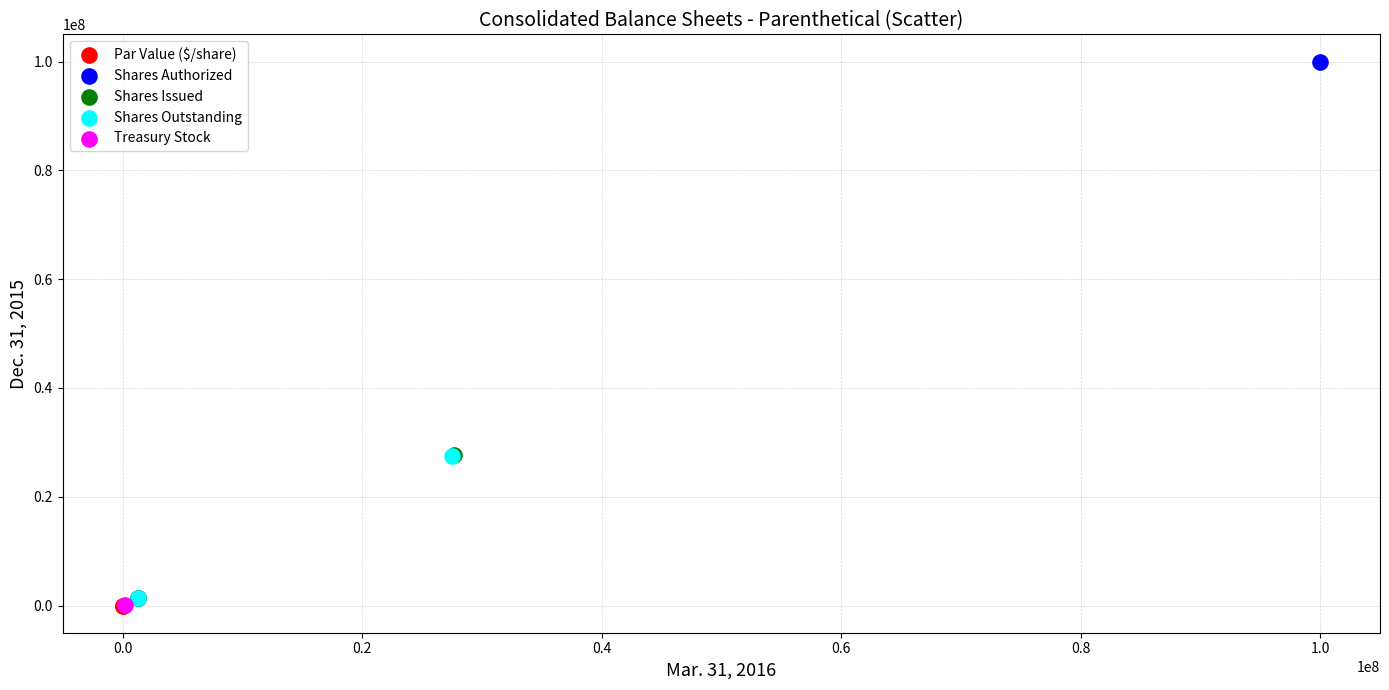

What are all the series names shown in the legend?

Par Value ($/share), Shares Authorized, Shares Issued, Shares Outstanding, Treasury Stock